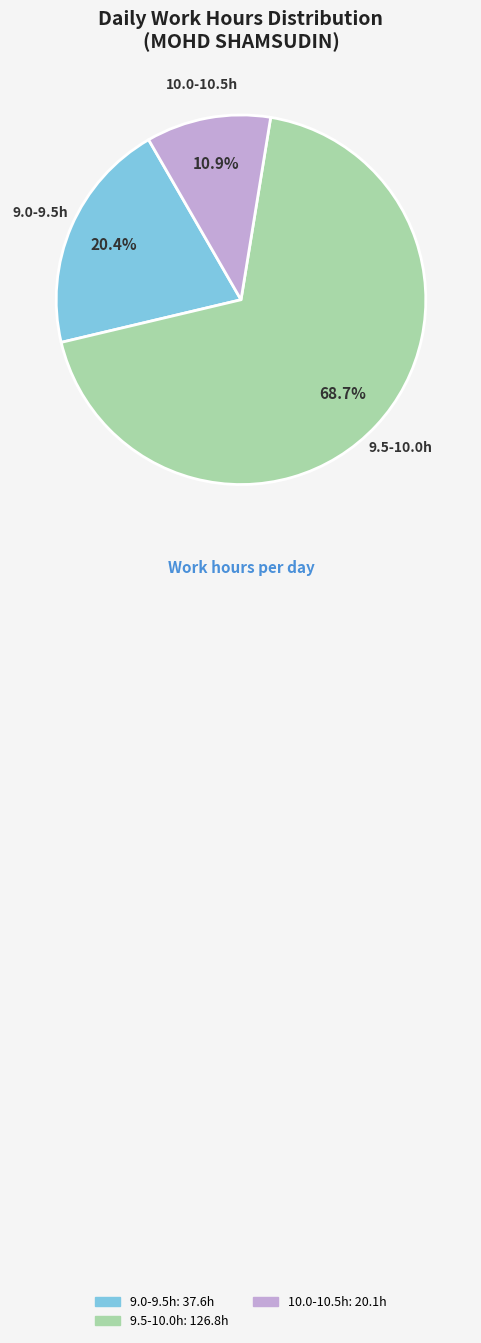

Does any single category account for the majority?

Yes